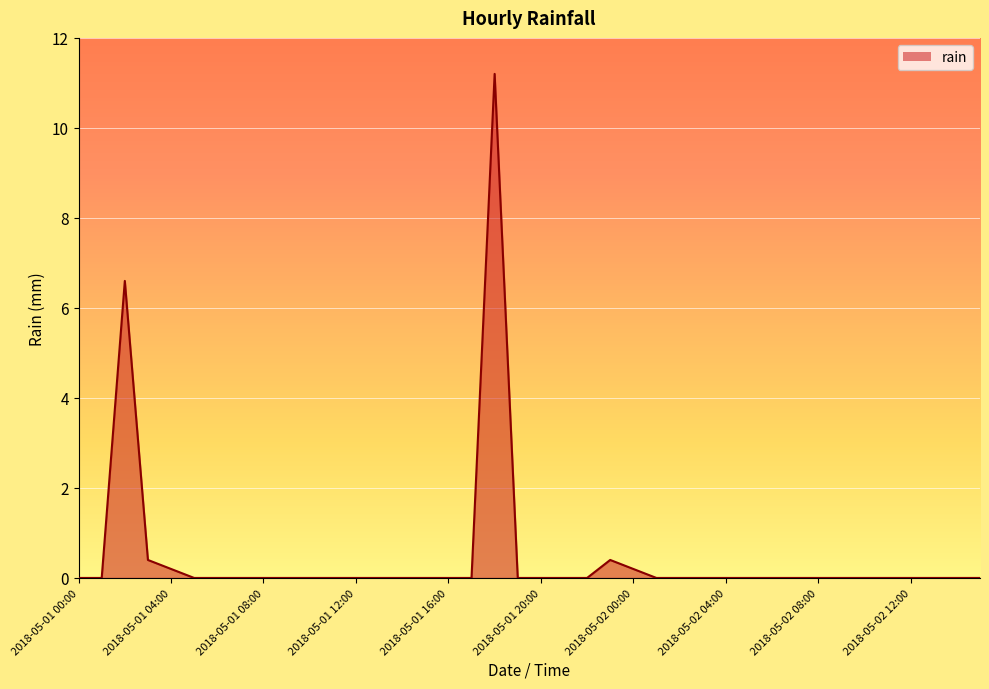

Reading left to right, what are all the values shown in this chart?

0.0	0.0	6.6	0.4	0.2	0.0	0.0	0.0	0.0	0.0	0.0	0.0	0.0	0.0	0.0	0.0	0.0	0.0	11.2	0.0	0.0	0.0	0.0	0.4	0.2	0.0	0.0	0.0	0.0	0.0	0.0	0.0	0.0	0.0	0.0	0.0	0.0	0.0	0.0	0.0